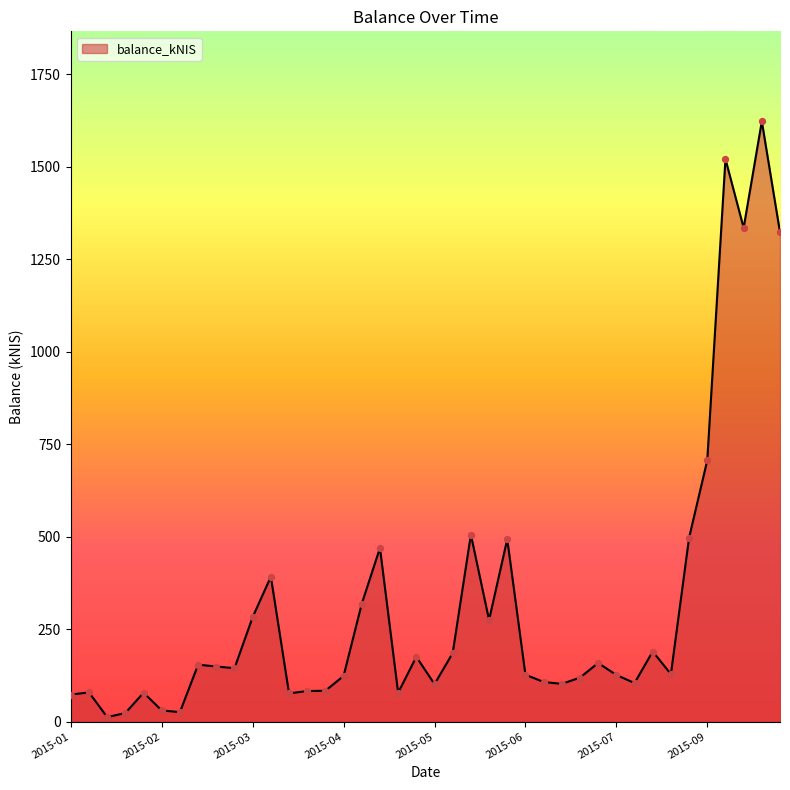

What is the greatest value displayed?

1622.0